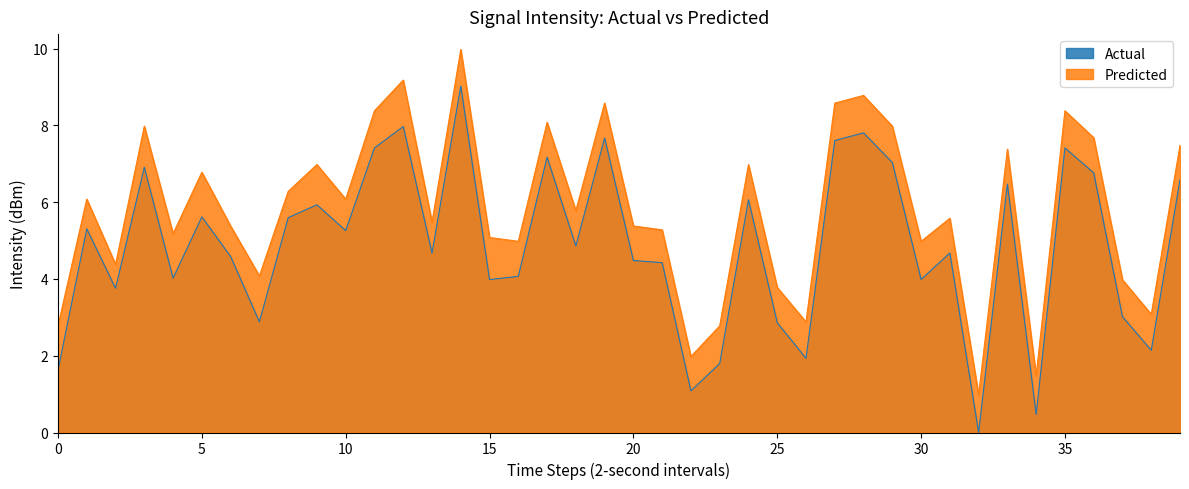

Rank the series by their maximum value, from highest to lowest.

Predicted, Actual